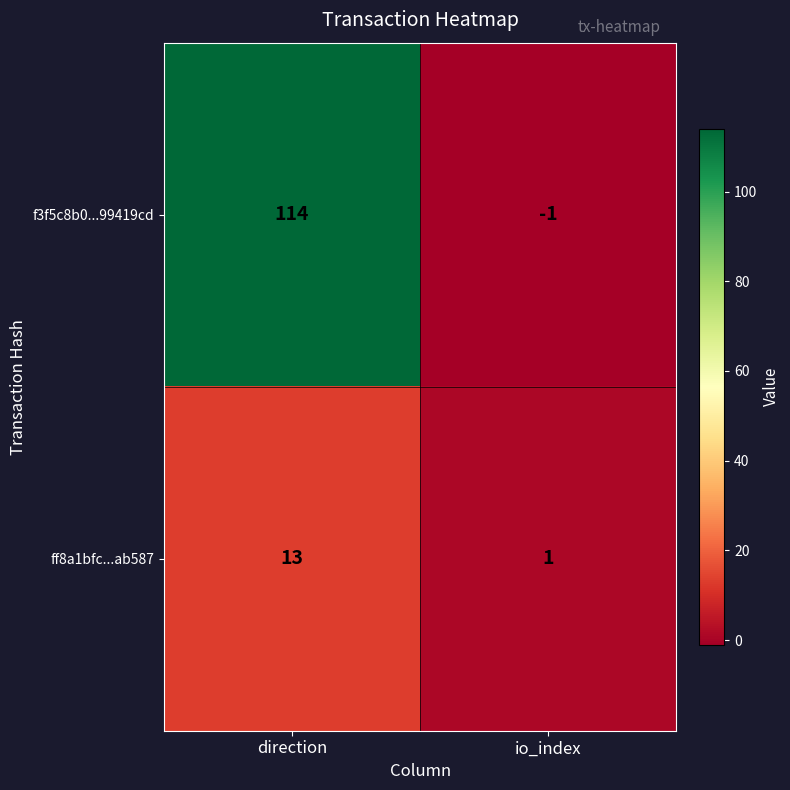

How many data points in ff8a1bfc...ab587 are less than 13?

1